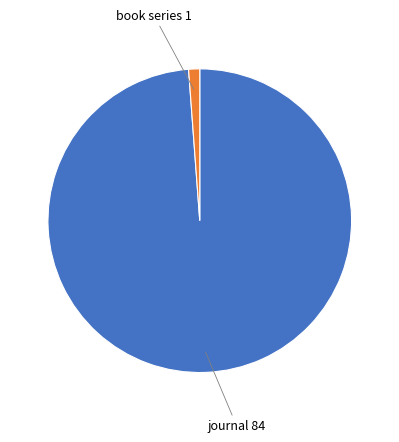

Combined, do journal 84 and book series 1 account for over 50%?

Yes